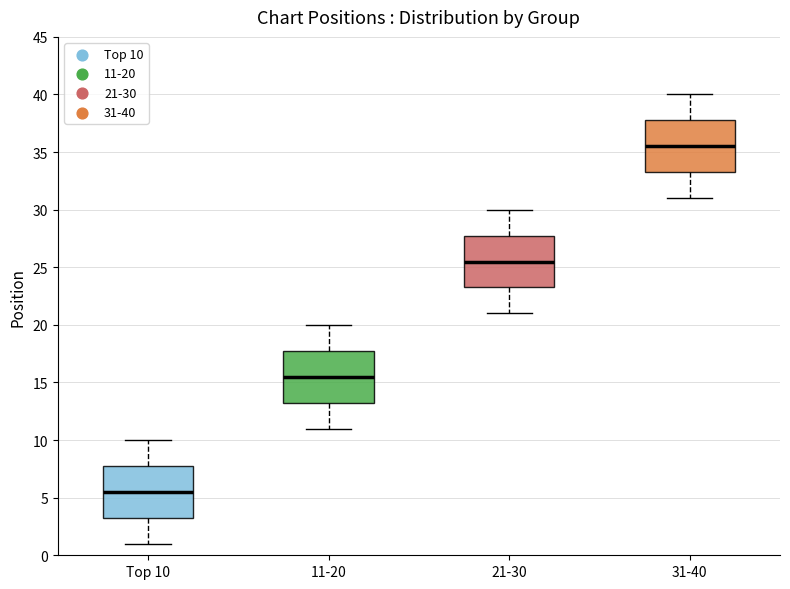

Where is the lower edge of the box for 11-20 on the y-axis? The values are not printed on the chart, so give them approximately, as read against the axis.

13.5